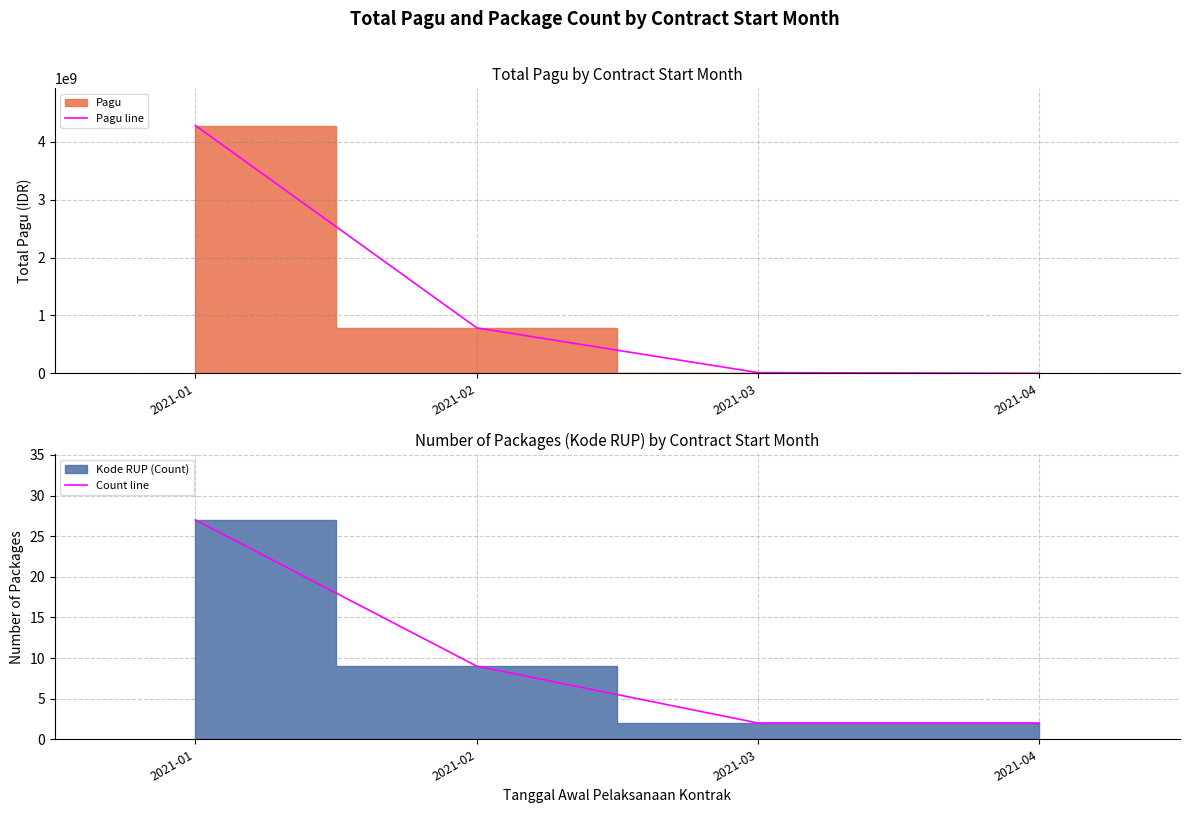

Which series has the largest range (max minus min)?

Pagu line